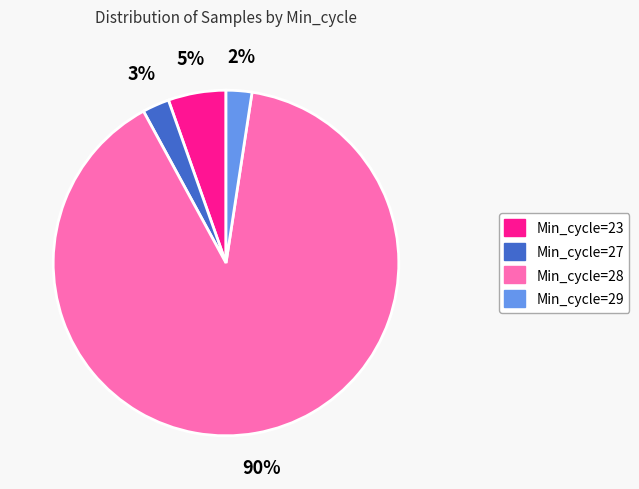

To the nearest percent, what percentage of the pie is Min_cycle=23?

5%